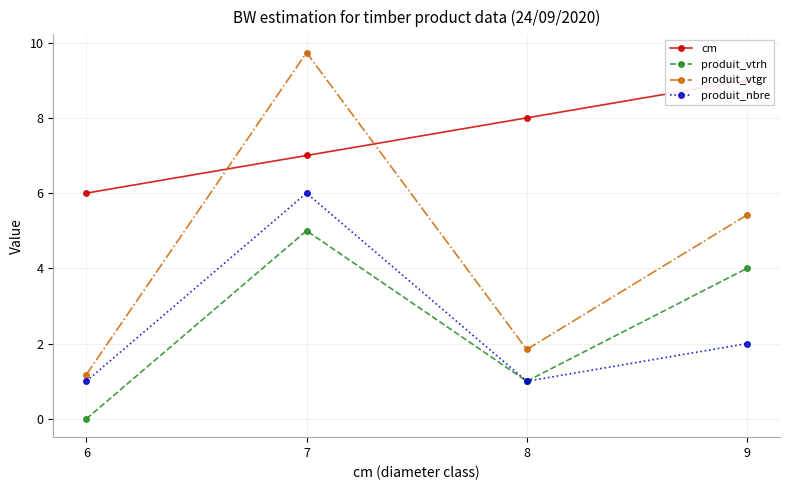

List the labels in order of produit_vtgr value, largest first.

7, 9, 8, 6